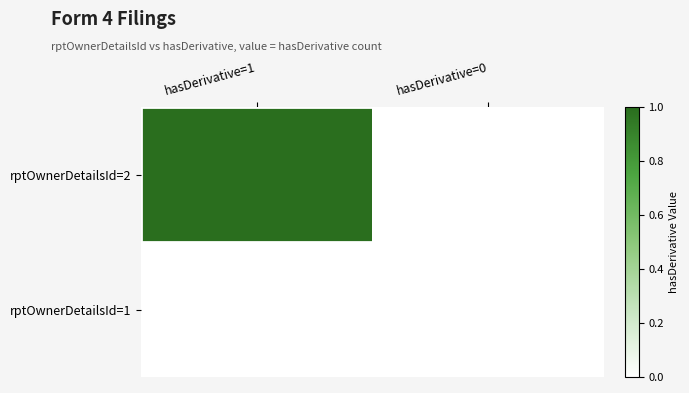

At how many categories does at least one series exceed 0?

1